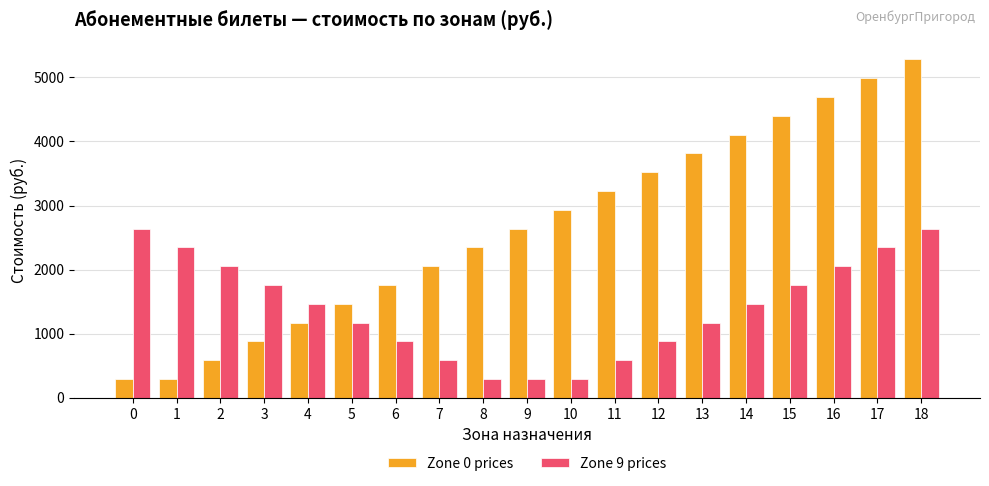

Reading left to right, extract all data points from this chart.

Zone 0 prices: 292	292	586	880	1172	1466	1760	2052	2346	2640	2932	3226	3520	3812	4106	4400	4692	4986	5280
Zone 9 prices: 2640	2346	2052	1760	1466	1172	880	586	292	292	292	586	880	1172	1466	1760	2052	2346	2640